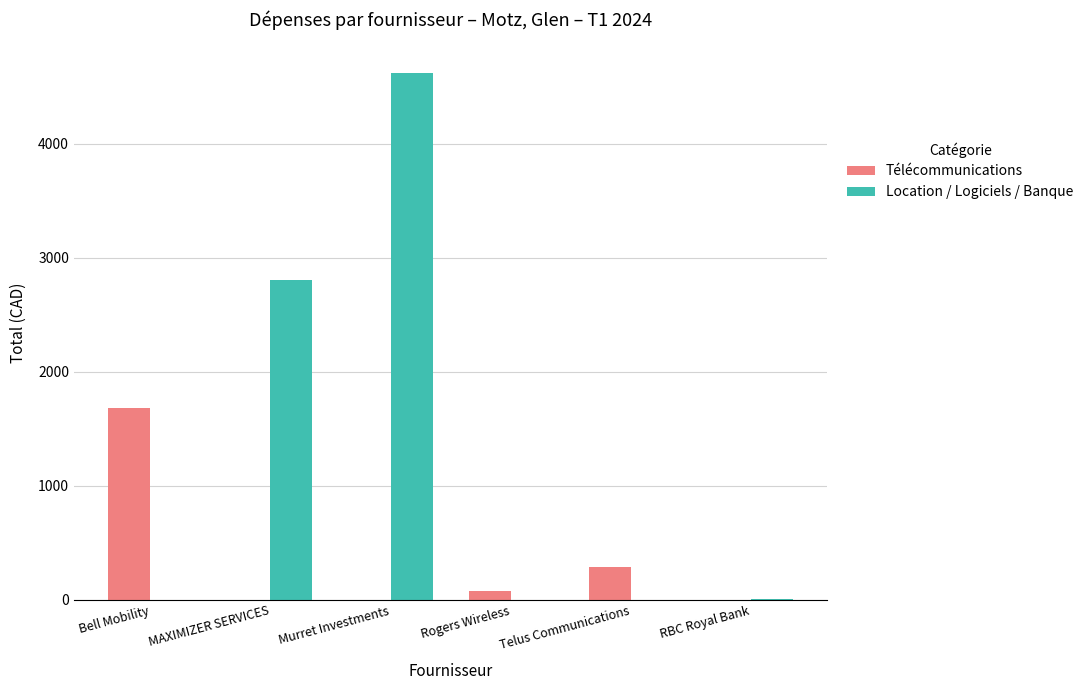

True or false: Télécommunications has a value of 290.0 at Telus Communications.

True